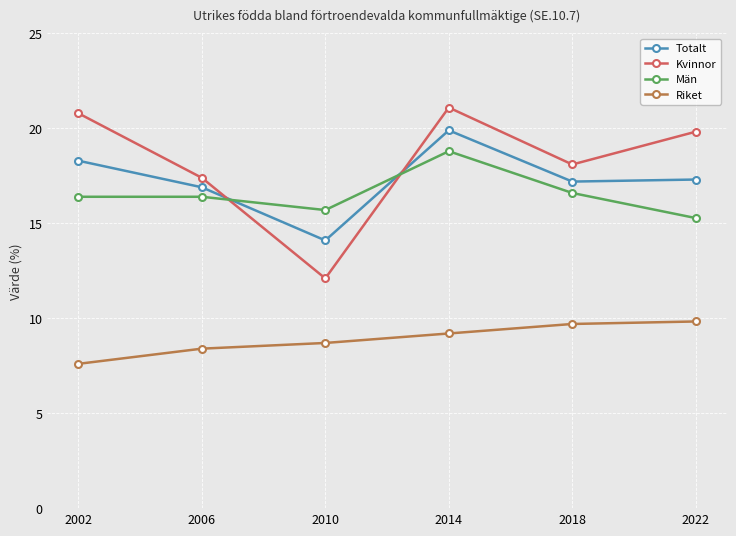

Reading left to right, what are all the values shown in this chart?

Totalt: 2002=18.3	2006=16.9	2010=14.1	2014=19.9	2018=17.2	2022=17.3
Kvinnor: 2002=20.8	2006=17.4	2010=12.1	2014=21.1	2018=18.1	2022=19.8
Män: 2002=16.4	2006=16.4	2010=15.7	2014=18.8	2018=16.6	2022=15.3
Riket: 2002=7.6	2006=8.4	2010=8.7	2014=9.2	2018=9.7	2022=9.8